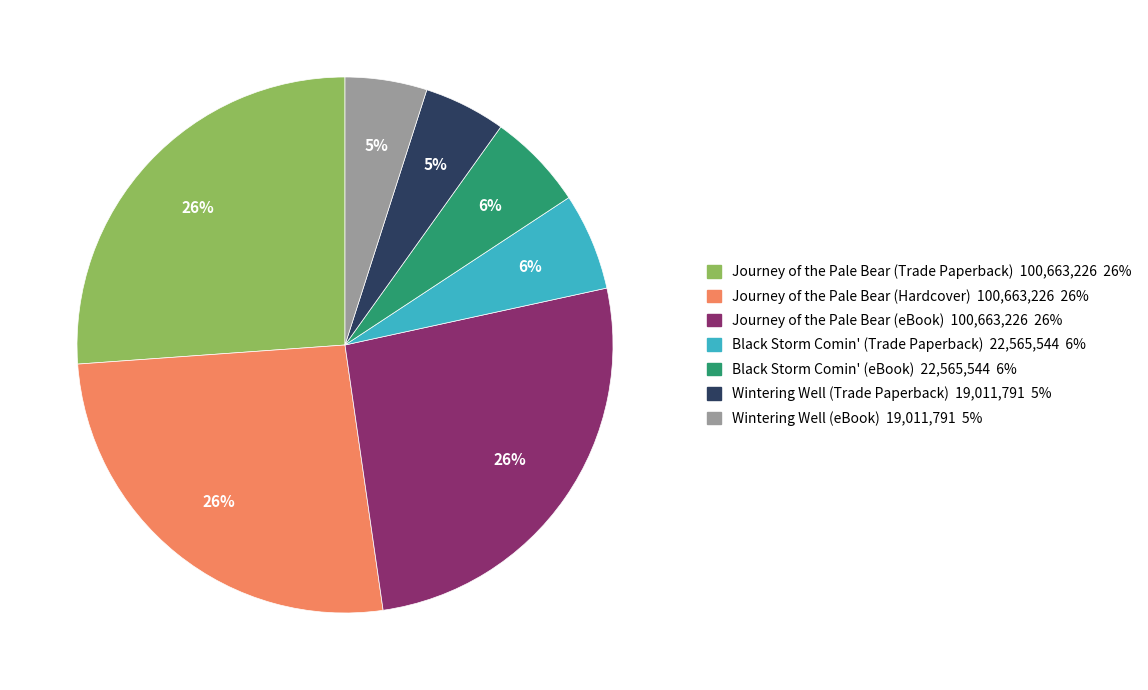

Combined, do Journey of the Pale Bear (Hardcover) and Journey of the Pale Bear (Trade Paperback) account for over 50%?

Yes